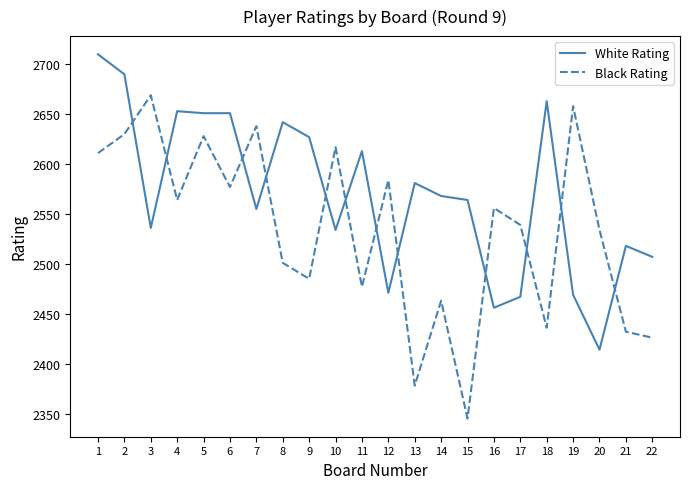

What is the difference between the maximum and second lowest values in the Black Rating series?

291